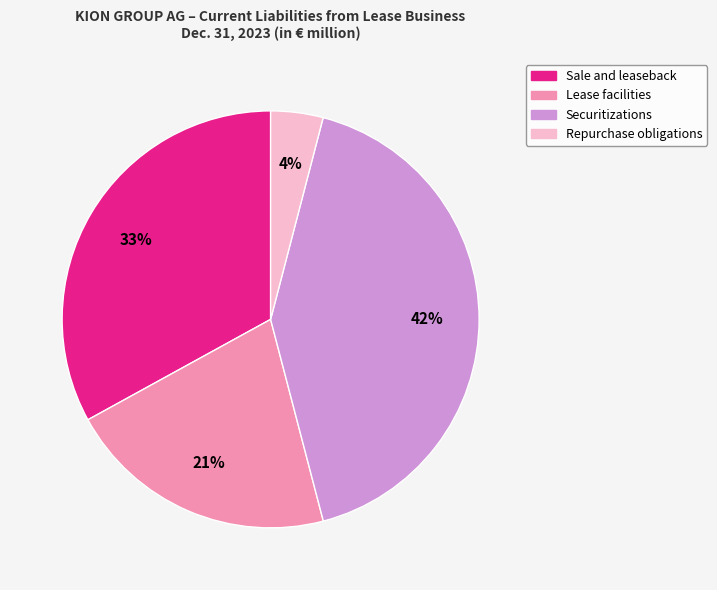

Count the number of slices in the pie.

4